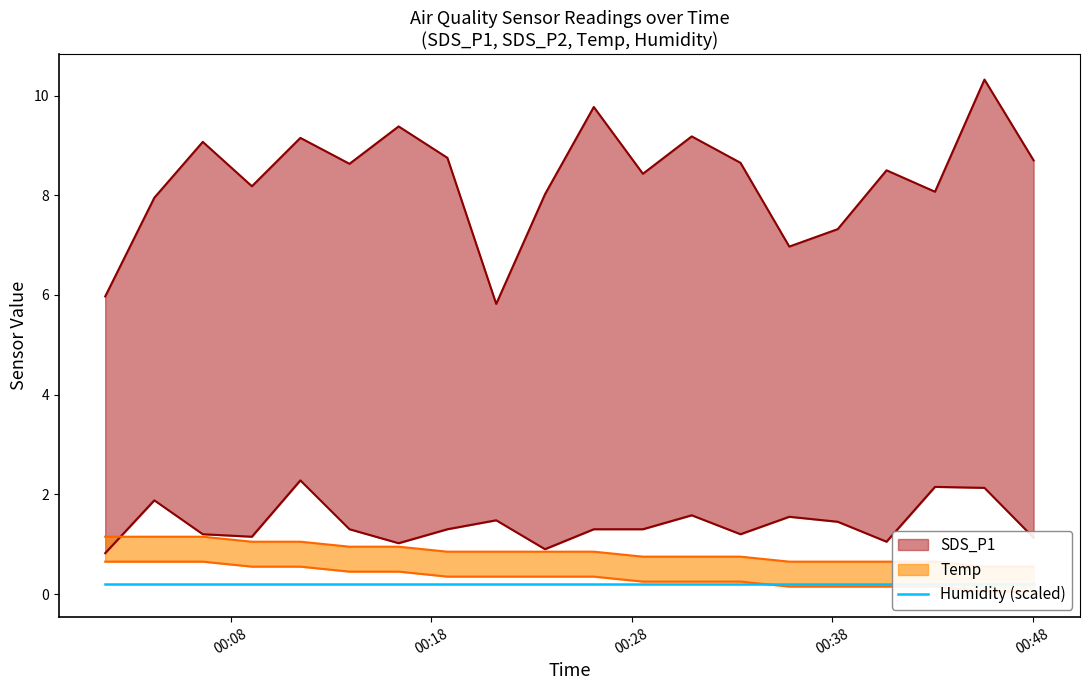

Is the value of Temp lower at 12 greater than the value of Temp upper at 00:08?

No